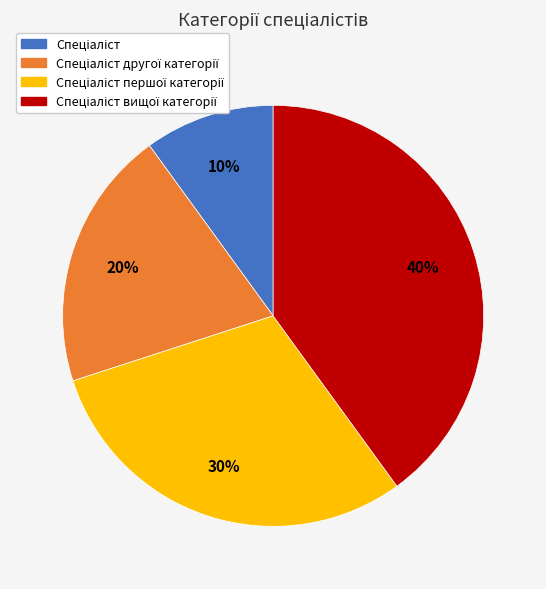

Does any single category account for the majority?

No